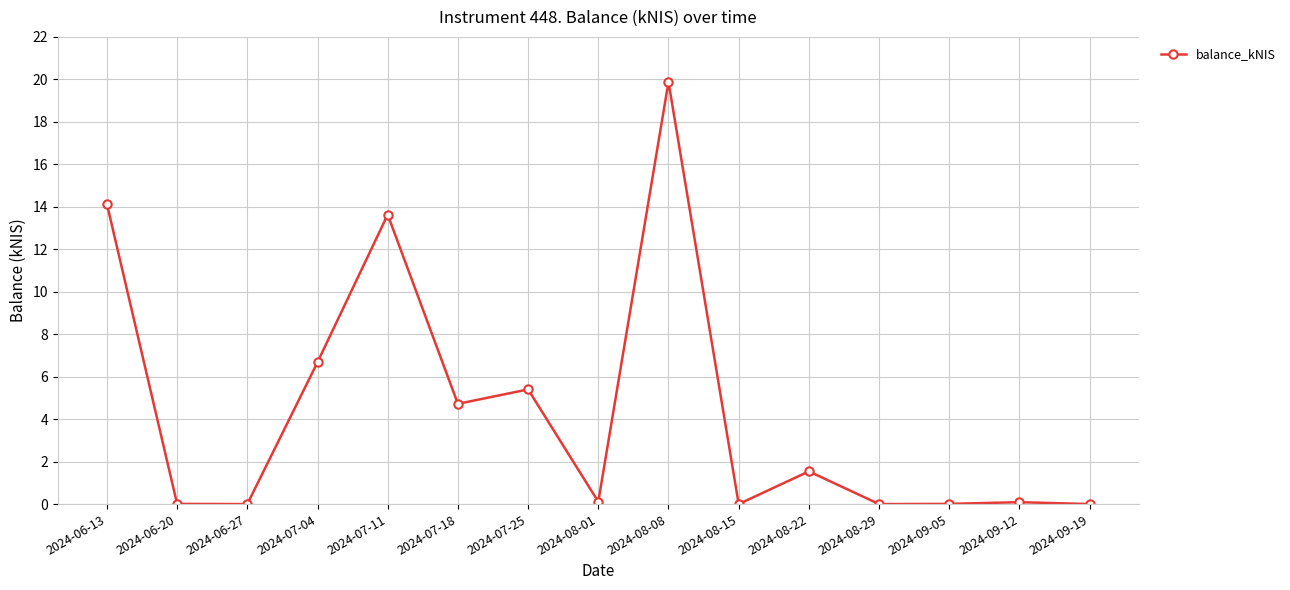

How many lines are shown in the chart?

1